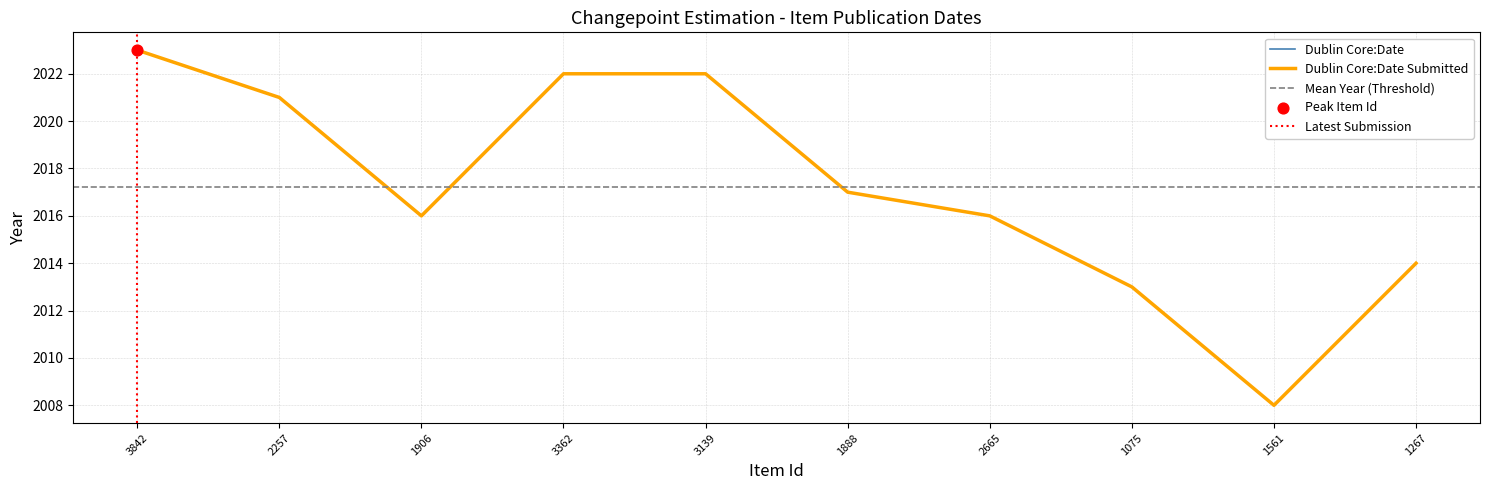

At how many categories does at least one series exceed 2014?

7